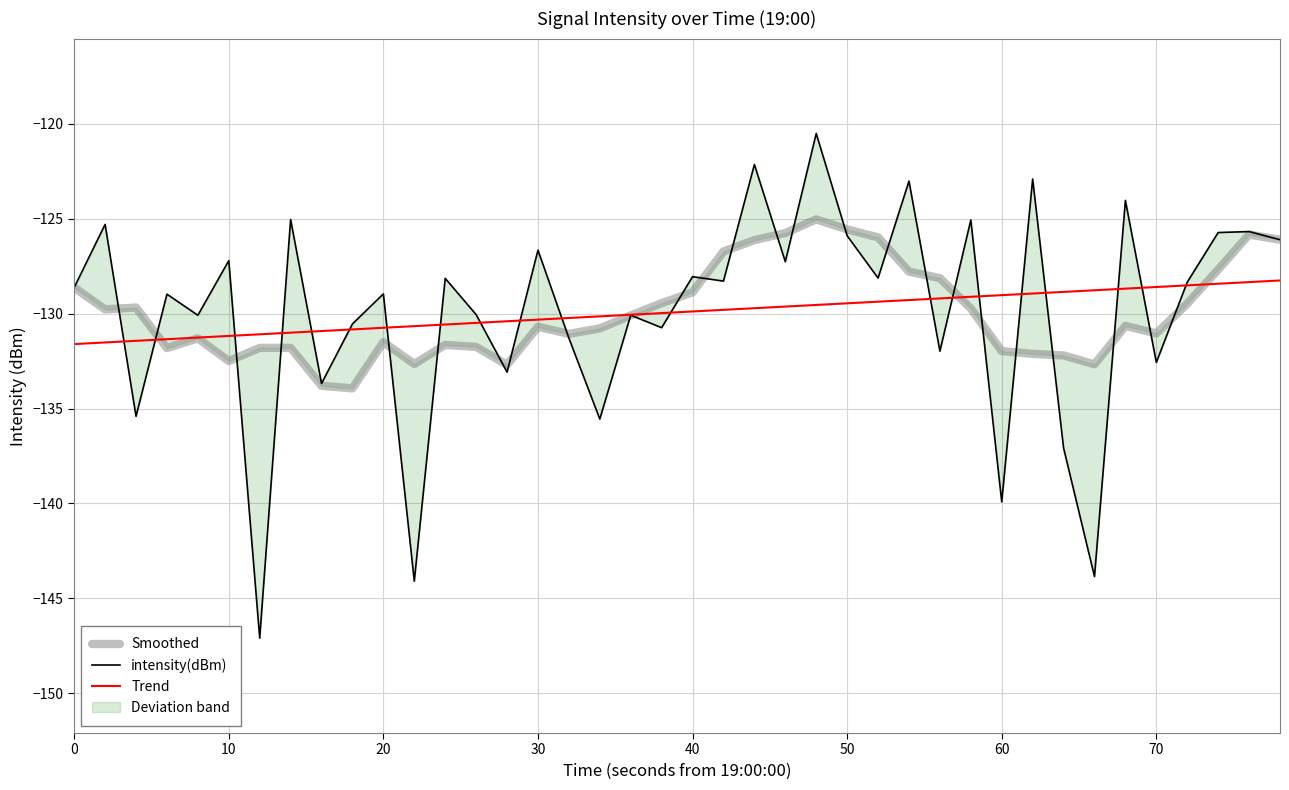

What are all the series names shown in the legend?

Smoothed, intensity(dBm), Trend